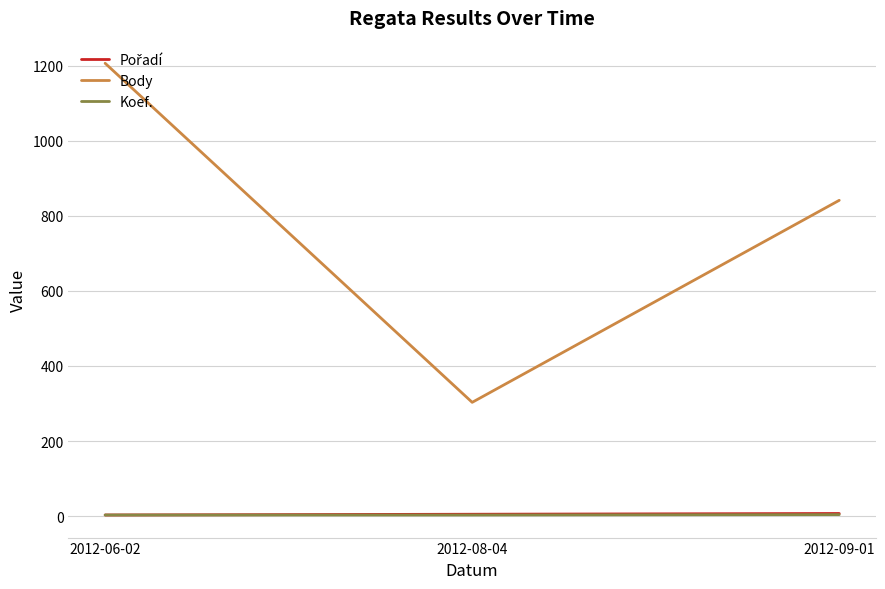

At which category is the sum across all series the highest?

2012-06-02